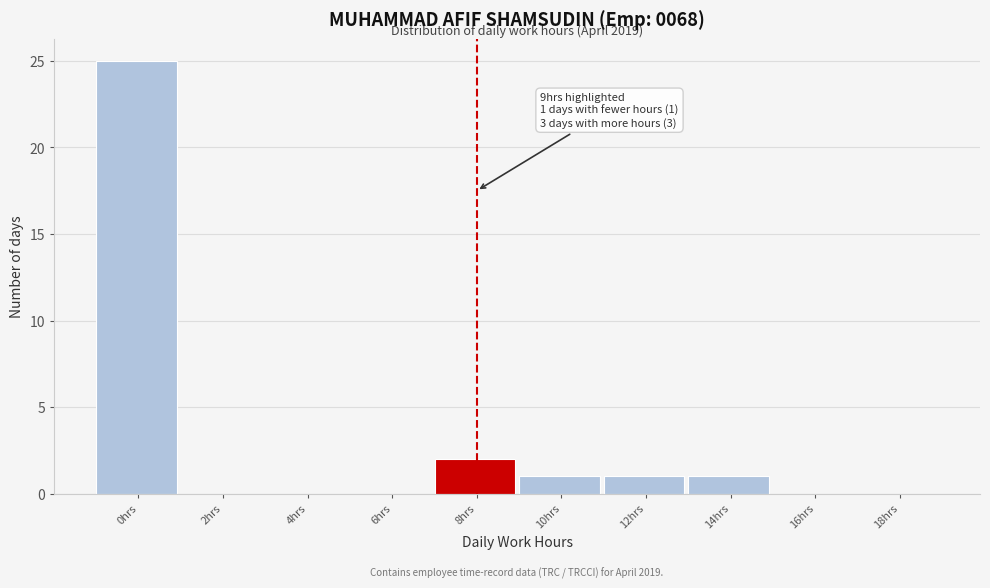

Reading right to left, transcribe all the data shown in this chart.

18hrs=0	16hrs=0	14hrs=1	12hrs=1	10hrs=1	8hrs=2	6hrs=0	4hrs=0	2hrs=0	0hrs=25